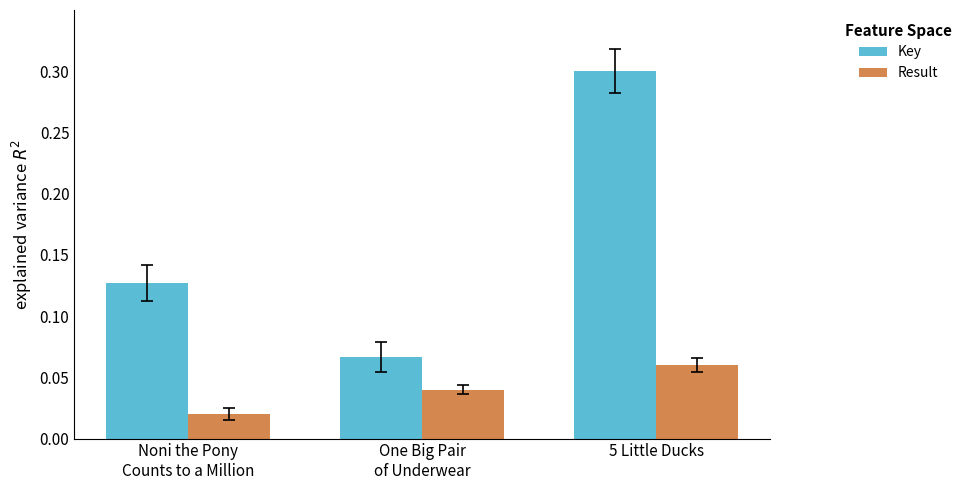

What is the label of the 1st bar from the left?

Noni the Pony
Counts to a Million